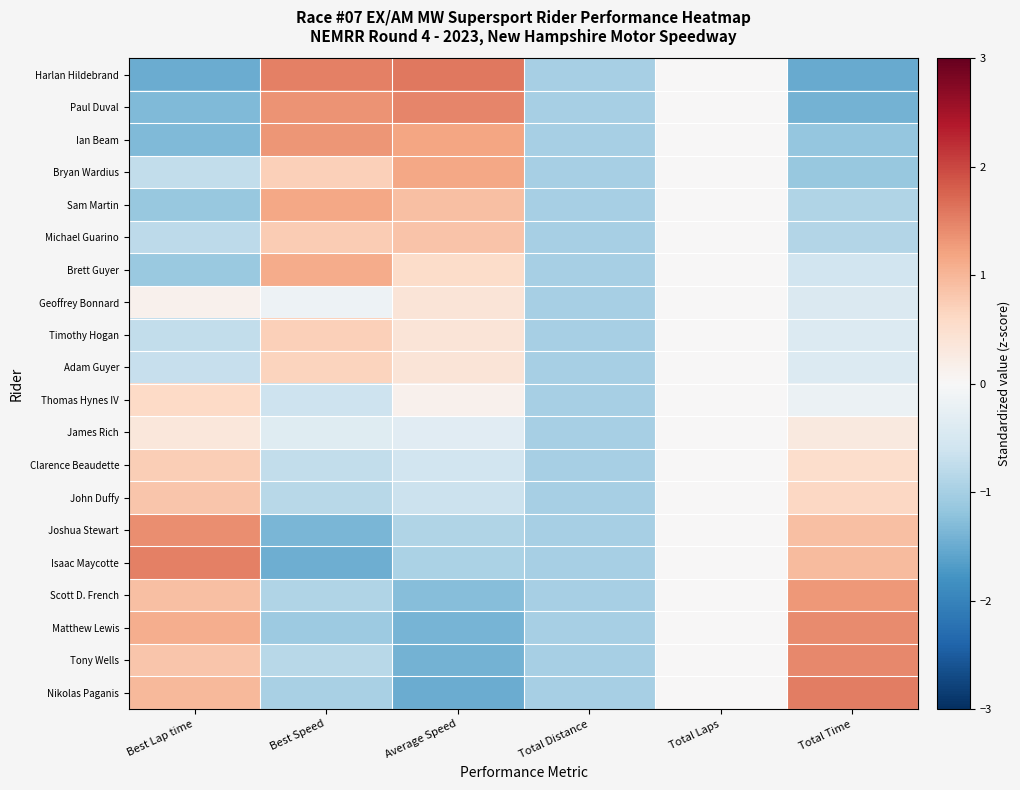

What is the smallest value displayed?

-1.5